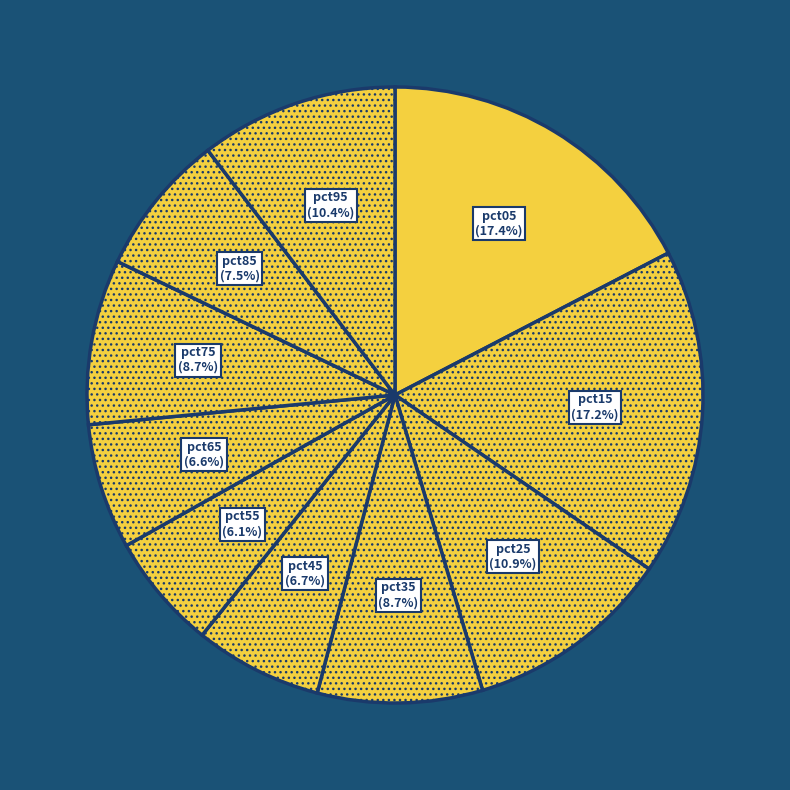

Is it true that pct35 is 1% of the pie?

False